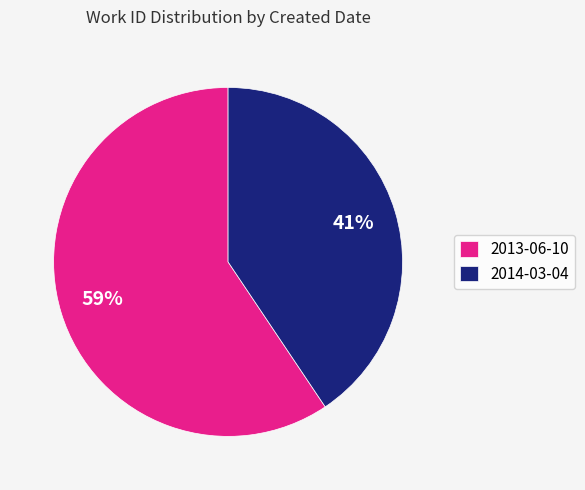

Which slice represents more than half of the pie?

2013-06-10